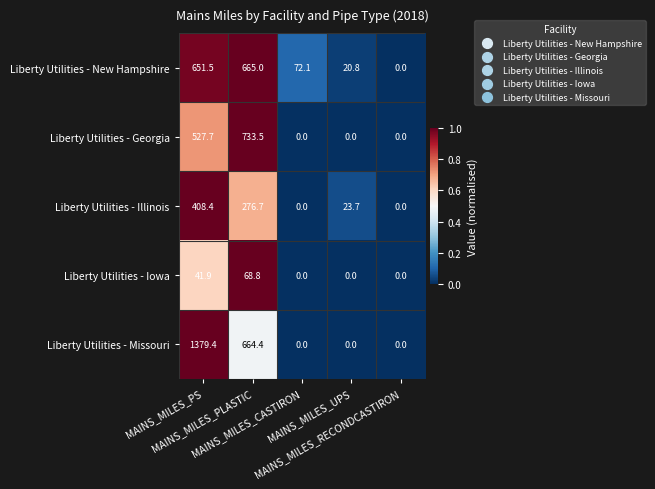

List the series in order of their peak value, lowest first.

Liberty Utilities - Iowa, Liberty Utilities - Illinois, Liberty Utilities - New Hampshire, Liberty Utilities - Georgia, Liberty Utilities - Missouri